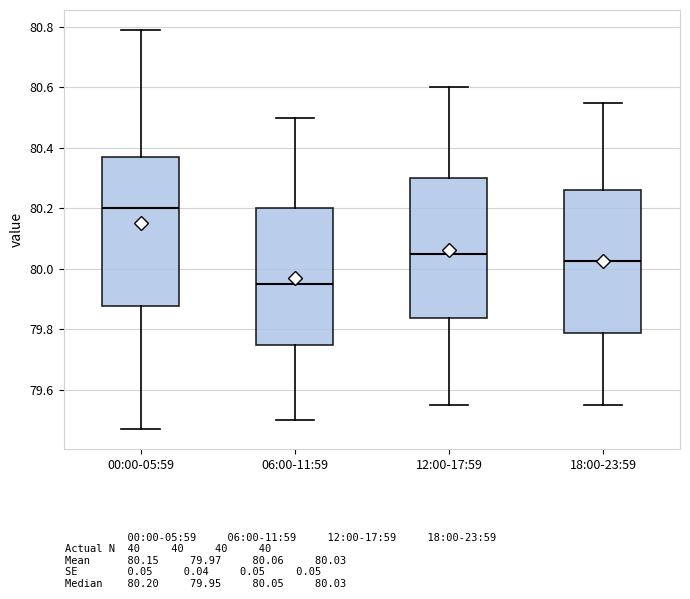

Where does the median line of the box for 12:00-17:59 sit on the y-axis? The values are not printed on the chart, so give them approximately, as read against the axis.

80.06